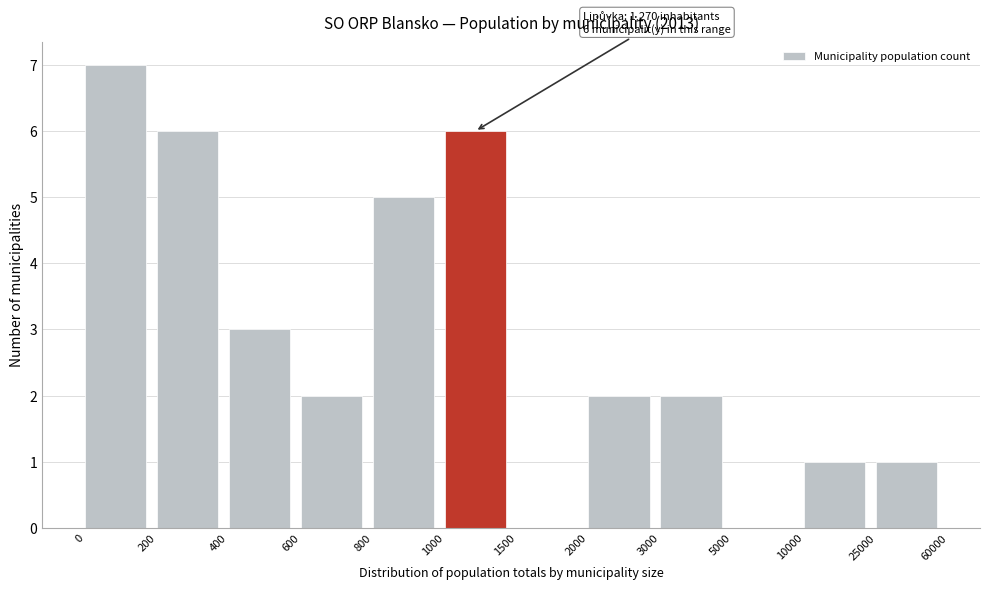

Reading left to right, what are all the values shown in this chart?

0=7	200=6	400=3	600=2	800=5	1000=6	1500=0	2000=2	3000=2	5000=0	10000=1	25000=1